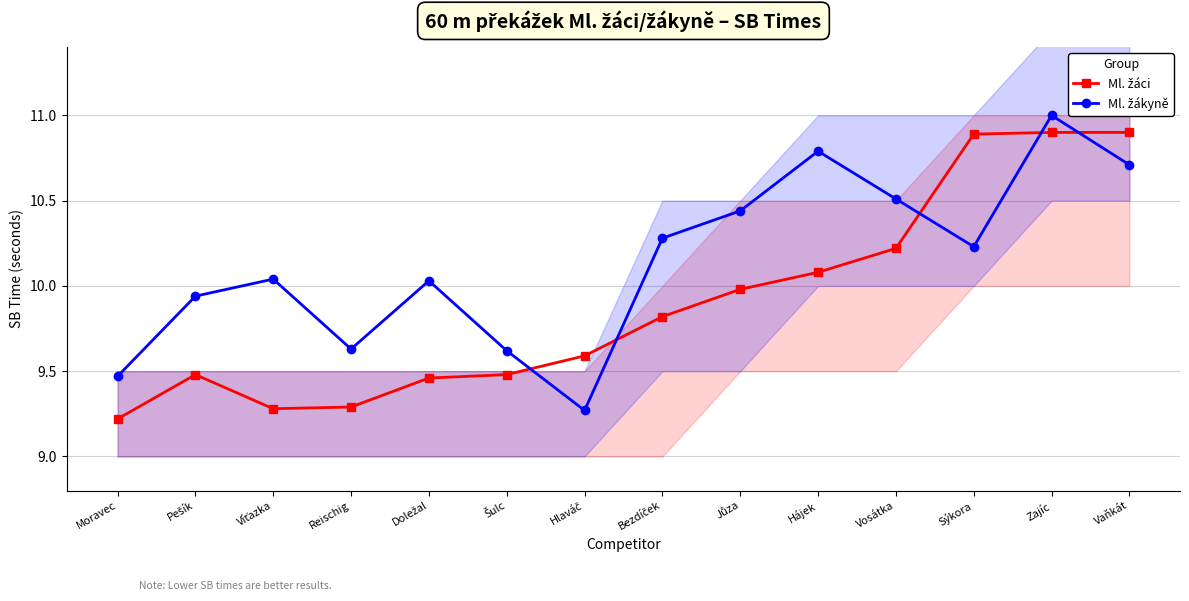

Read the Ml. žáci value at Doležal.

9.5